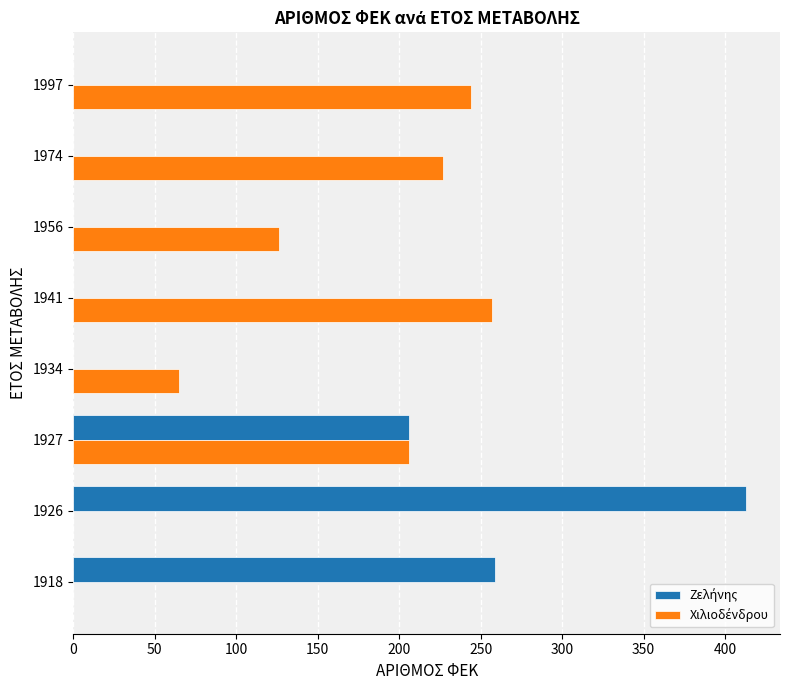

What is the total value across all series at 1934?

65